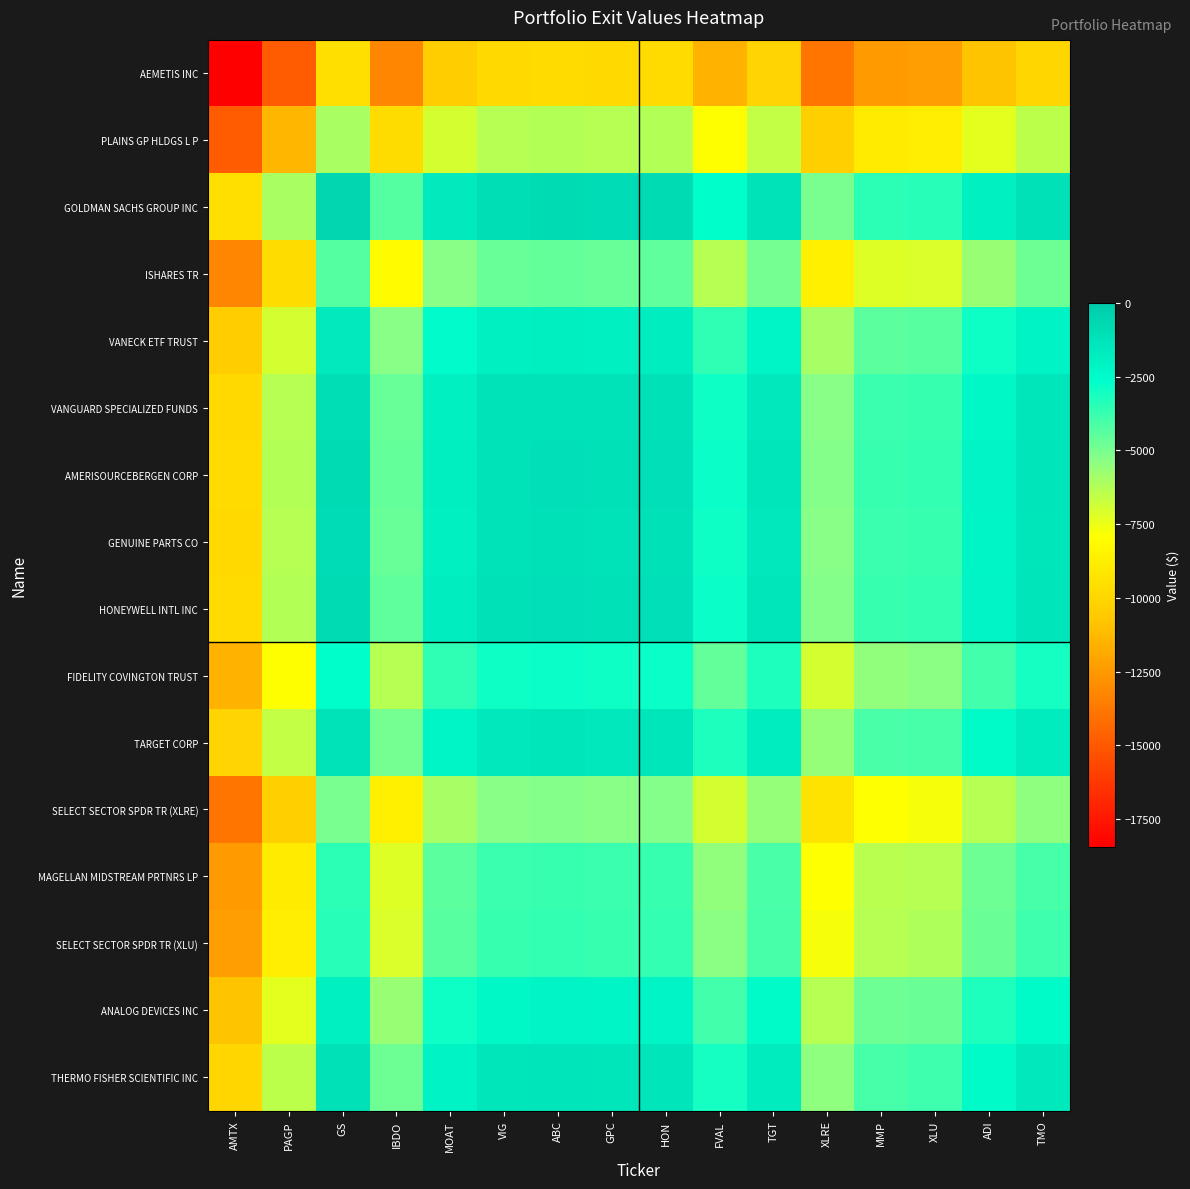

Rank the series by their maximum value, from highest to lowest.

GOLDMAN SACHS GROUP INC, HONEYWELL INTL INC, AMERISOURCEBERGEN CORP, GENUINE PARTS CO, VANGUARD SPECIALIZED FUNDS, THERMO FISHER SCIENTIFIC INC, TARGET CORP, VANECK ETF TRUST, ANALOG DEVICES INC, FIDELITY COVINGTON TRUST, SELECT SECTOR SPDR TR (XLU), MAGELLAN MIDSTREAM PRTNRS LP, ISHARES TR, SELECT SECTOR SPDR TR (XLRE), PLAINS GP HLDGS L P, AEMETIS INC